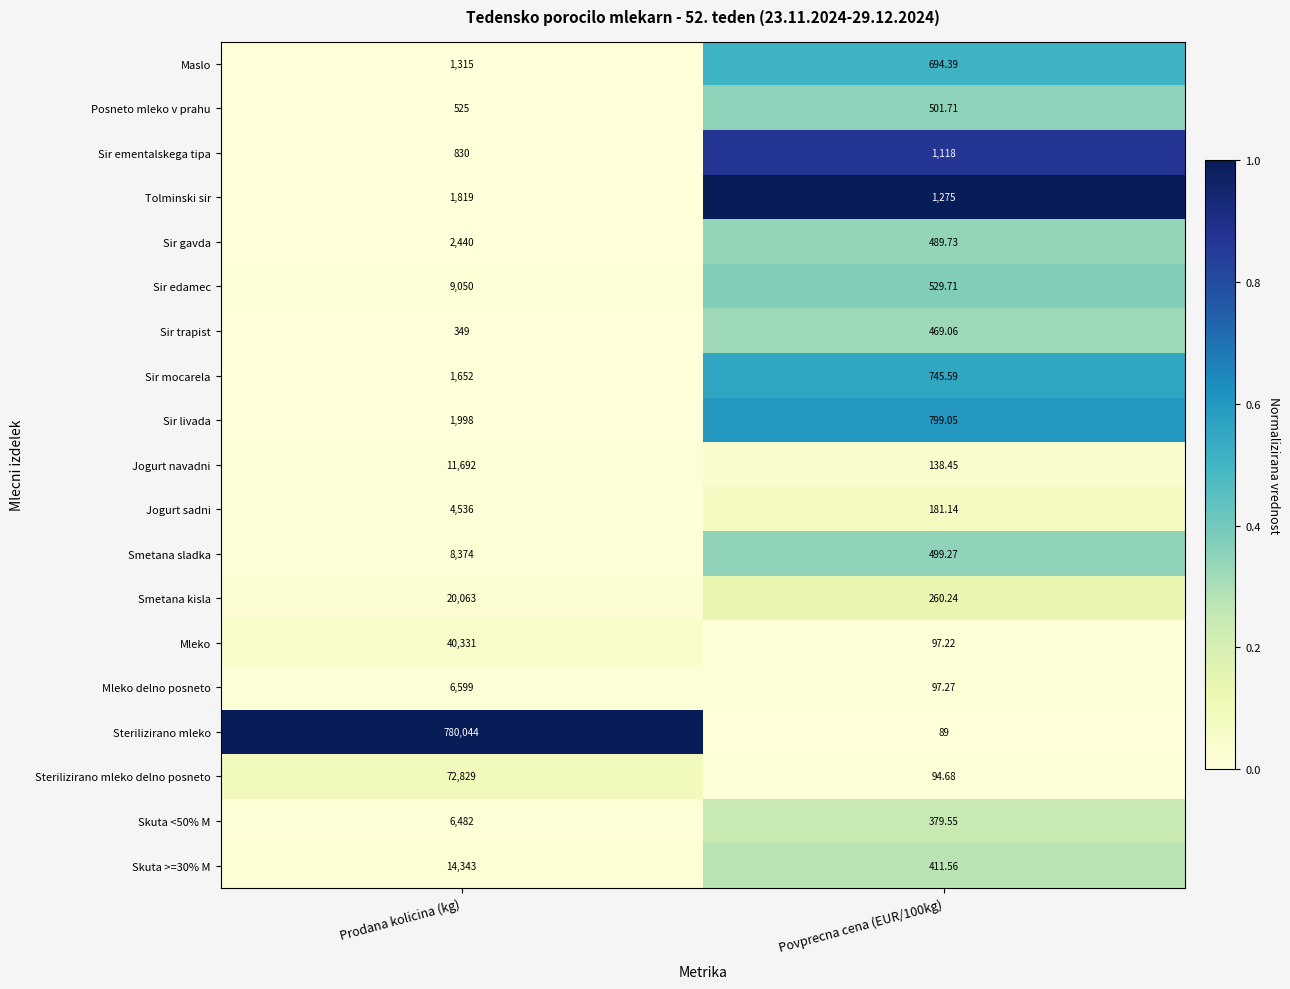

Count the number of categories in the chart.

2